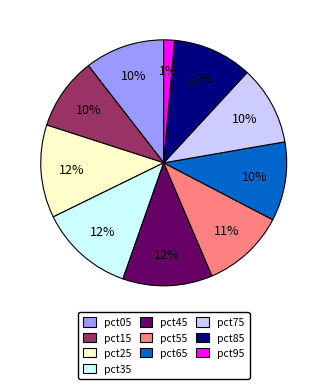

Approximately how many times larger is the value at pct55 compared to pct35?

0.9